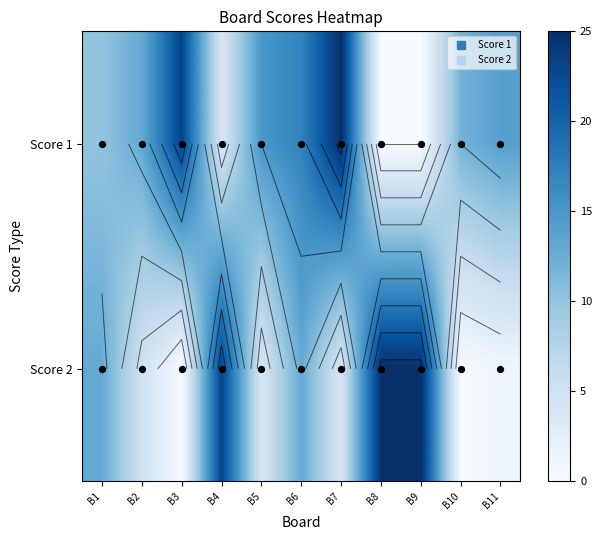

What is the average value of the Score 1 series?

12